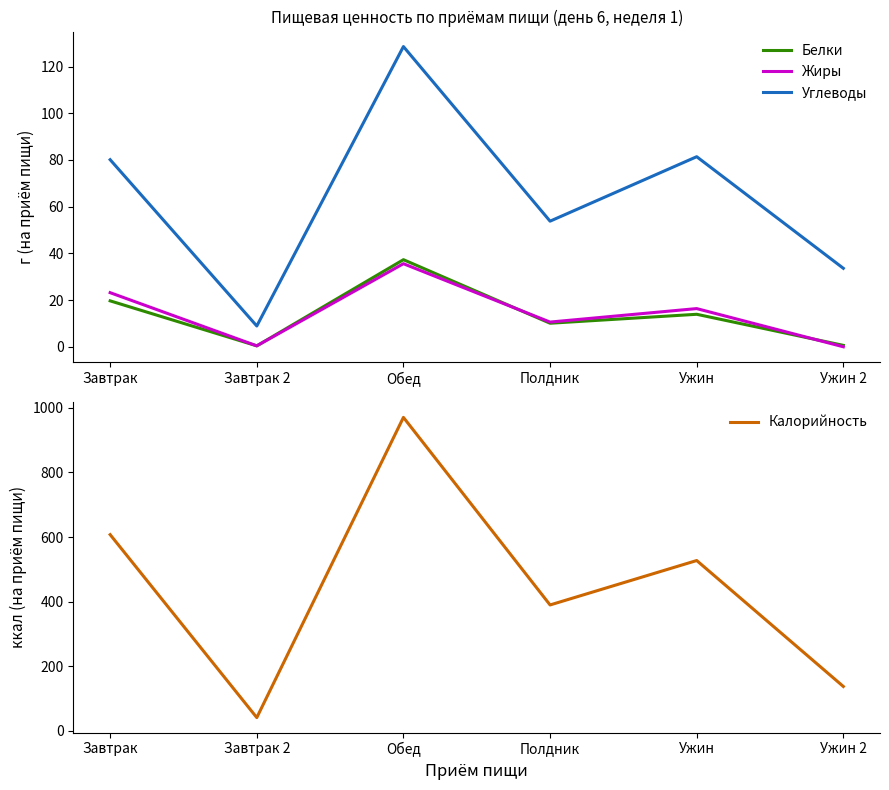

Is the value of Жиры at Ужин greater than the value of Белки at Ужин?

Yes